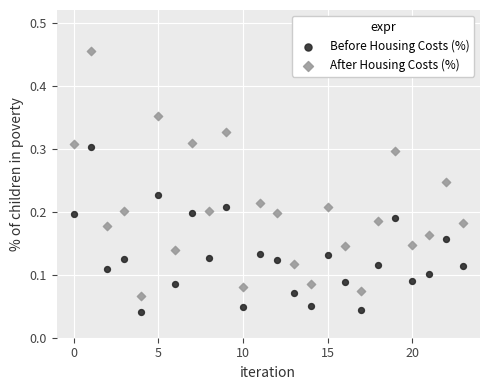

What are all the series names shown in the legend?

Before Housing Costs (%), After Housing Costs (%)